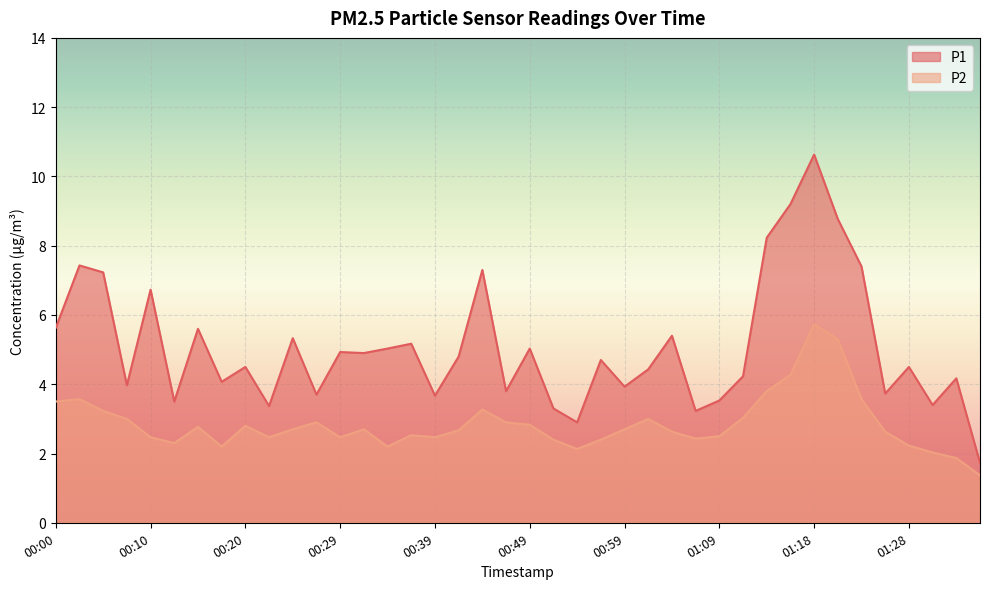

The P1 series shows 4.8 at 00:42. True or false?

True